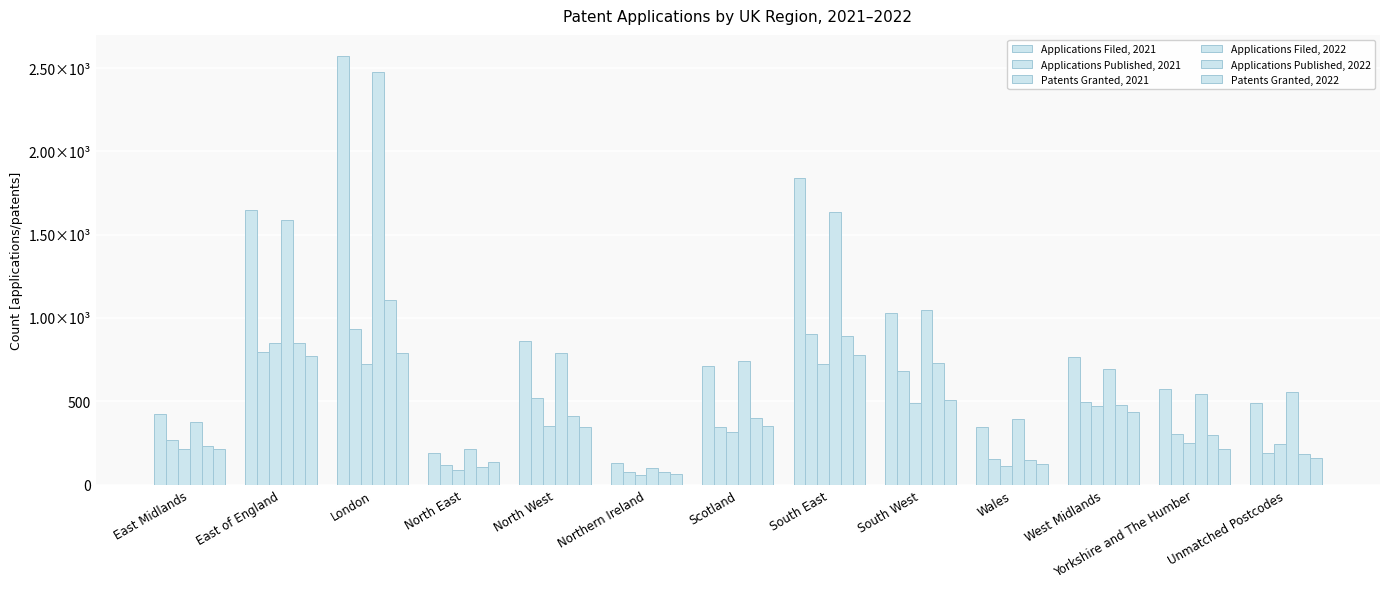

Does the chart contain any negative values?

No